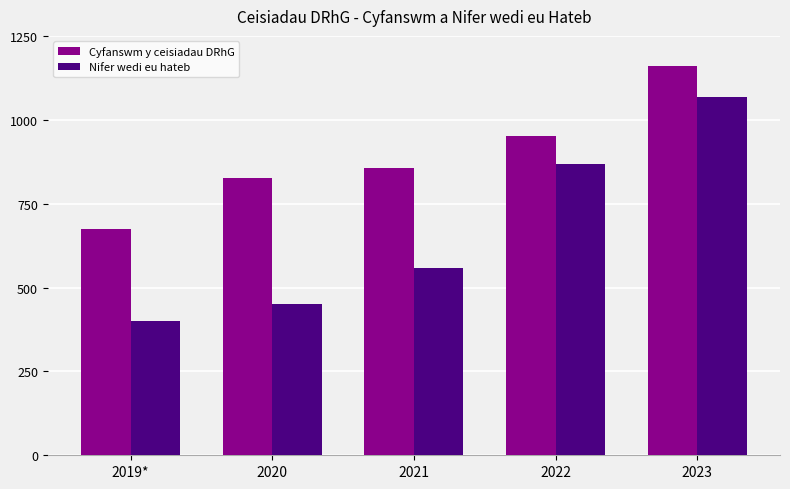

Reading left to right, extract all data points from this chart.

Cyfanswm y ceisiadau DRhG: 2019*=673	2020=825	2021=857	2022=951	2023=1161
Nifer wedi eu hateb: 2019*=400	2020=450	2021=557	2022=869	2023=1067